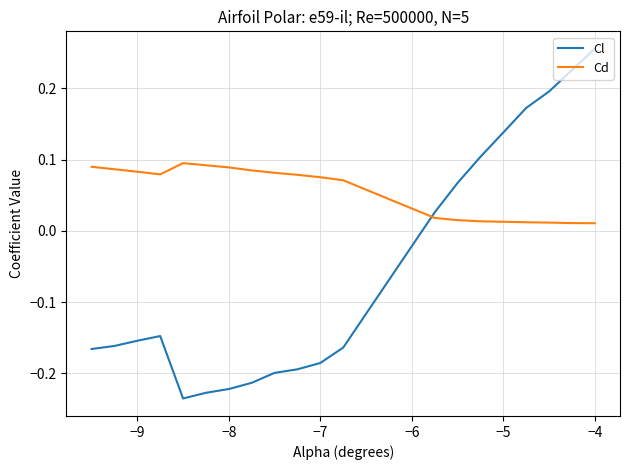

Which series has the largest total across all categories?

Cd